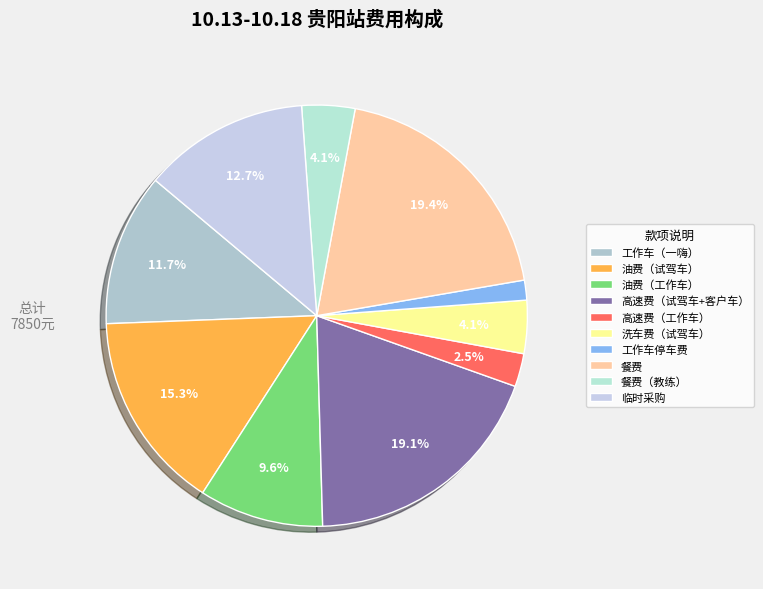

Which slice is the largest?

餐费